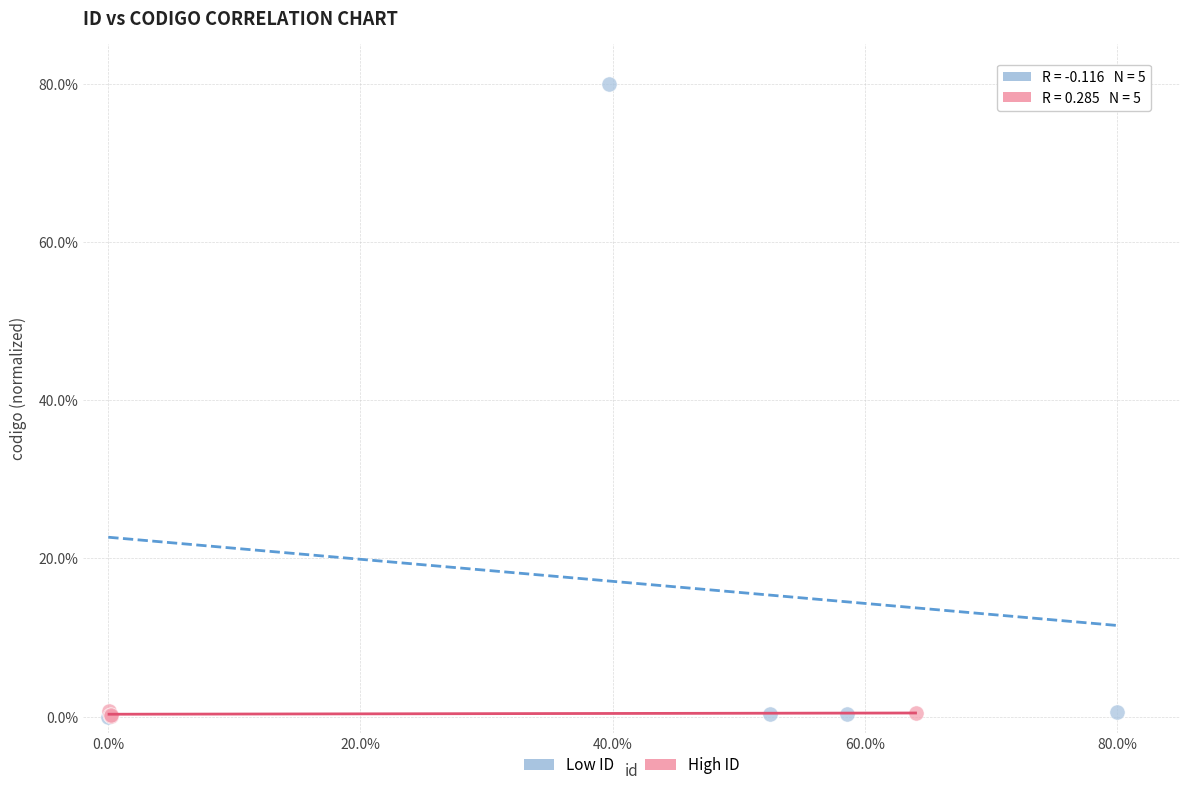

What are all the series names shown in the legend?

Low ID, High ID